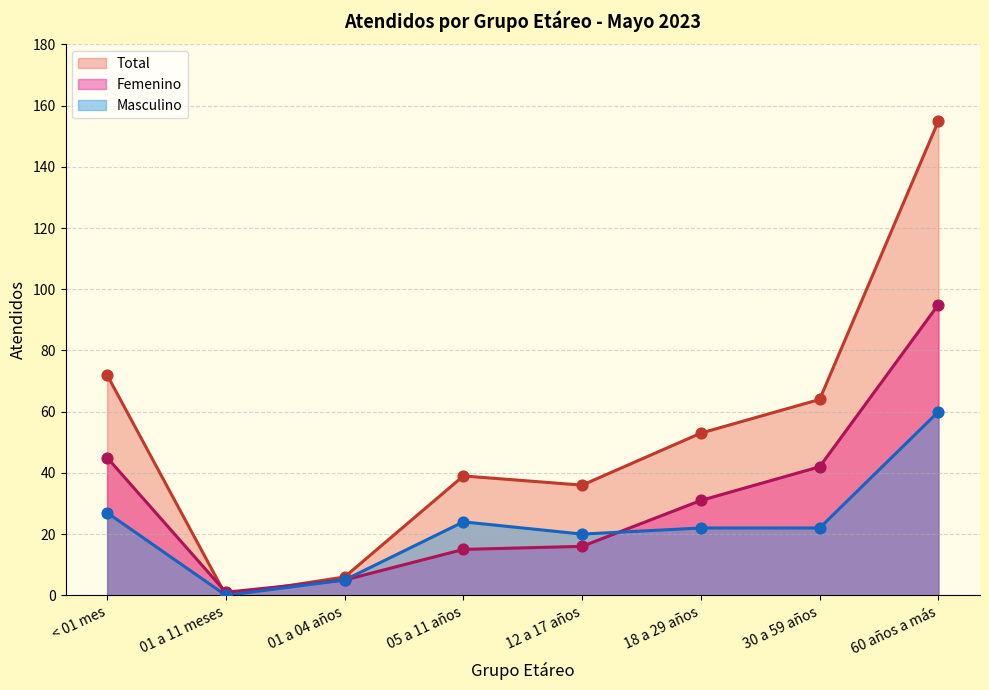

At how many categories does at least one series exceed 134?

1